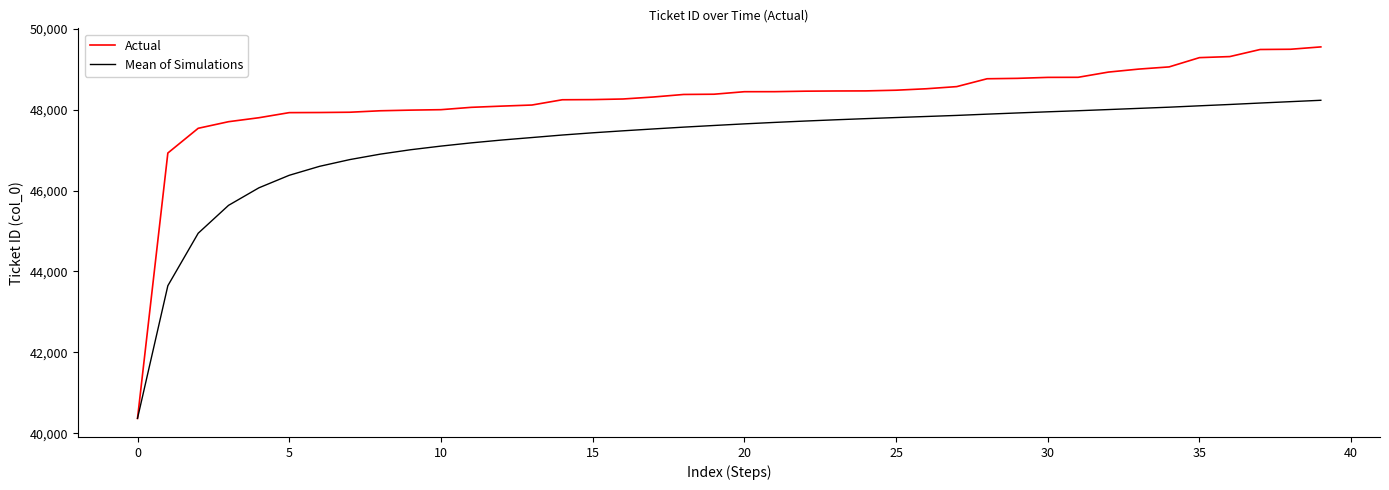

Which series has the widest spread of values?

Actual